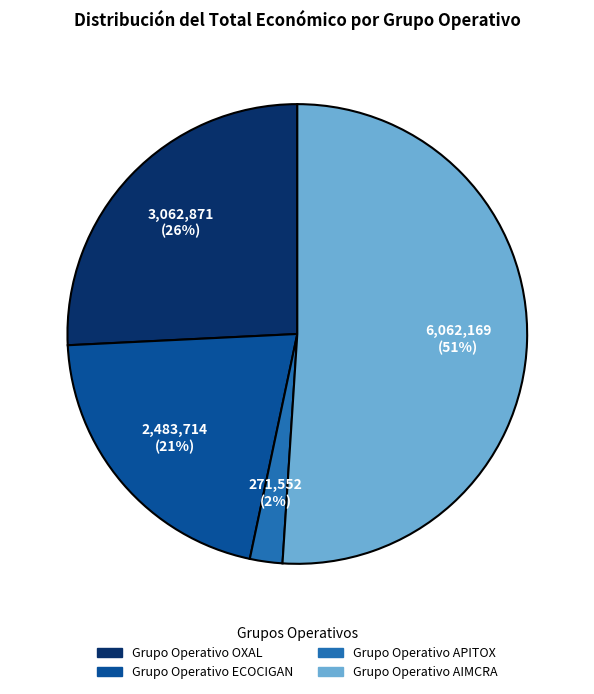

What is the largest slice in the pie chart?

Grupo Operativo AIMCRA